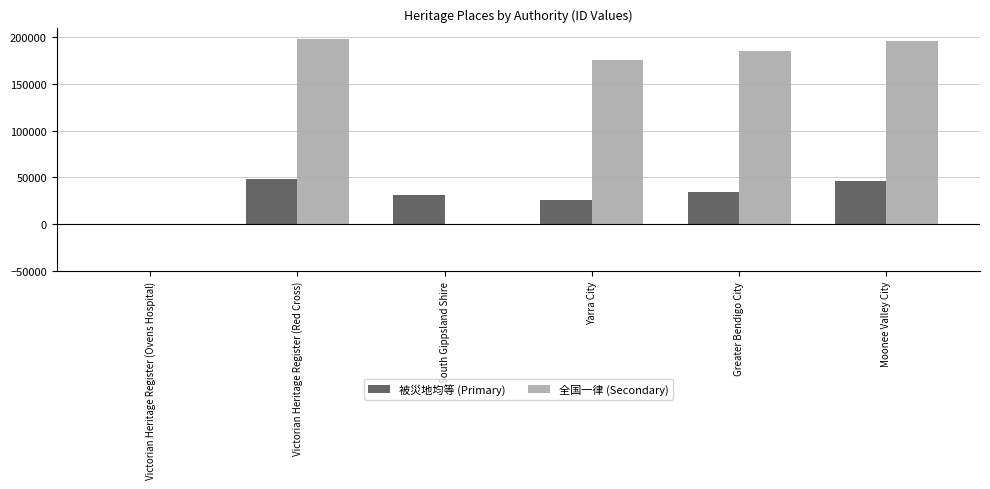

The 全国一律 (Secondary) series shows 197957 at Victorian Heritage Register (Red Cross). True or false?

True